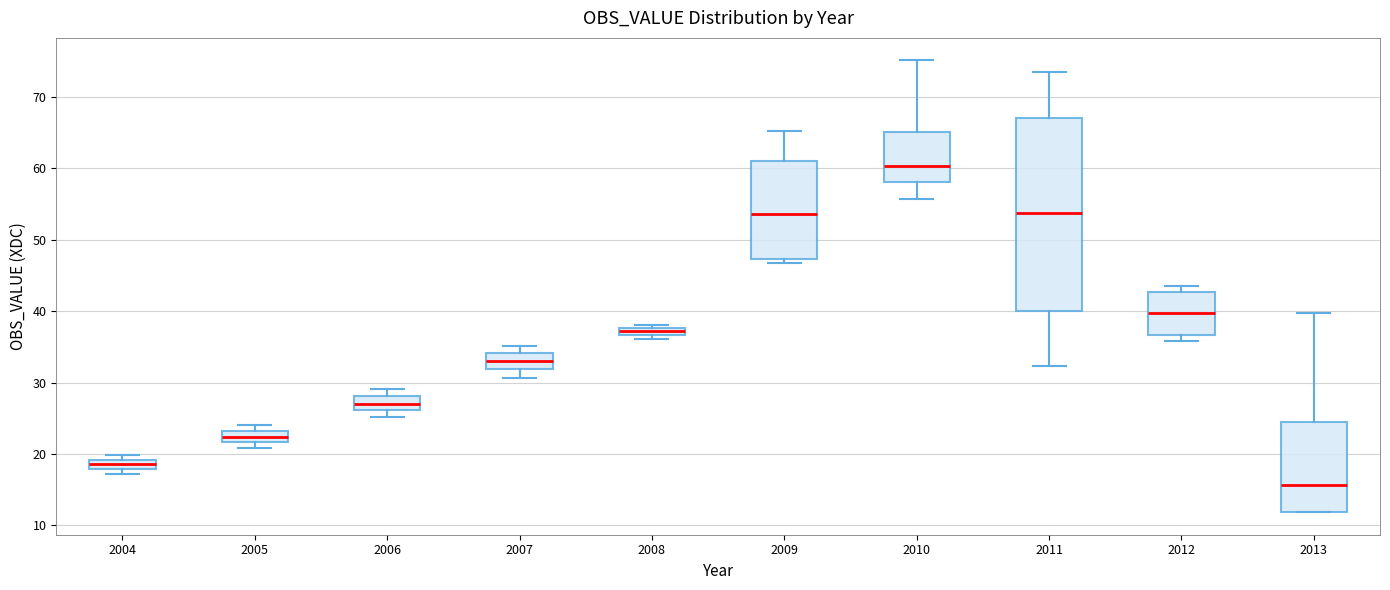

Which box's median line is the highest?

2010